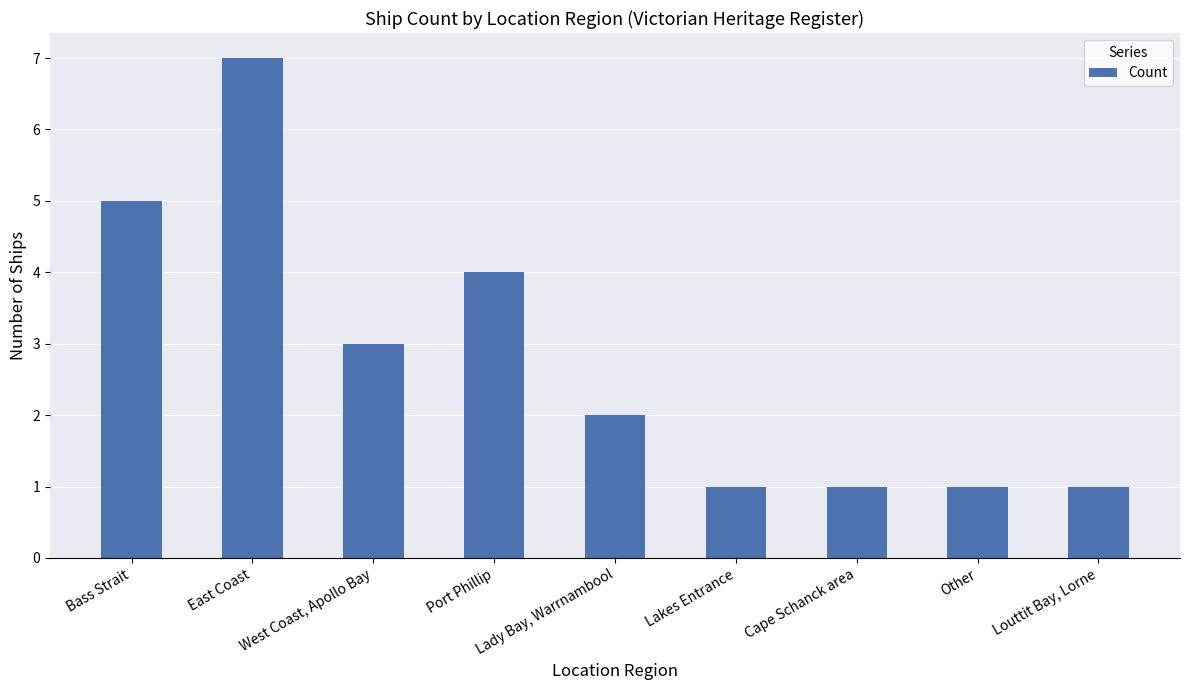

What is the label of the 4th bar from the right?

Lakes Entrance